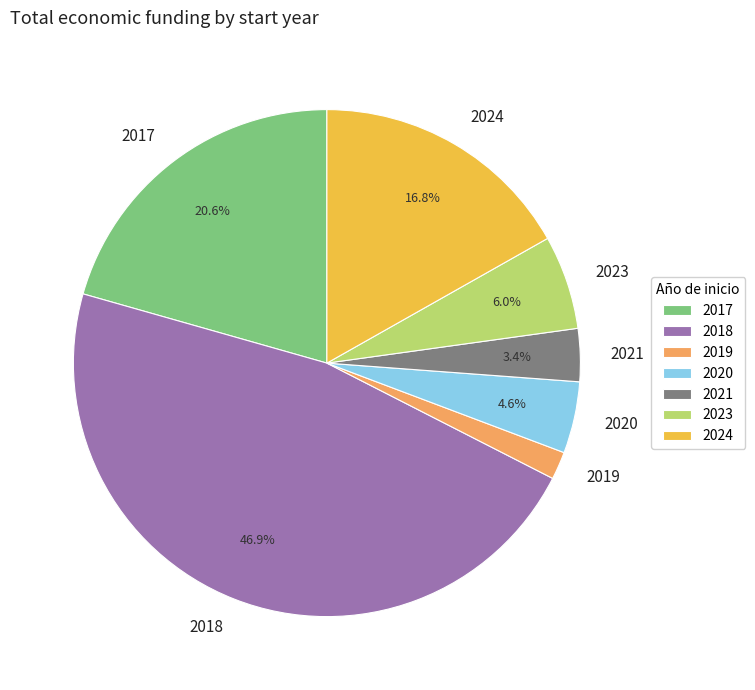

Which category has the biggest portion of the pie?

2018